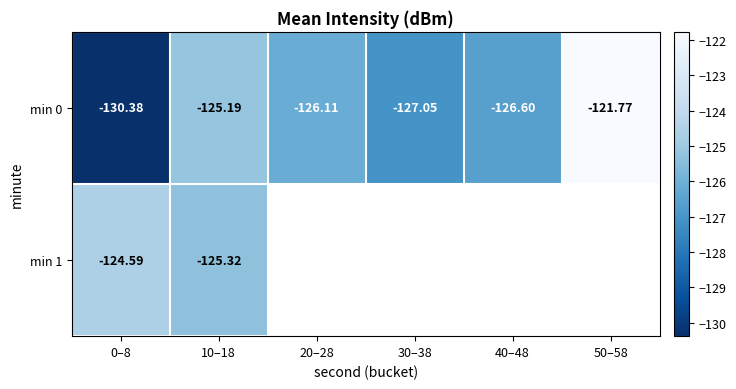

Count the number of data series in this chart.

2